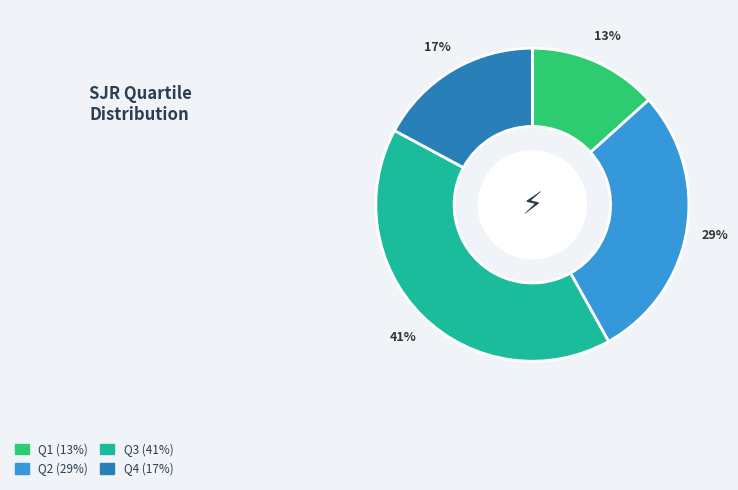

Which category has the biggest portion of the pie?

Q3